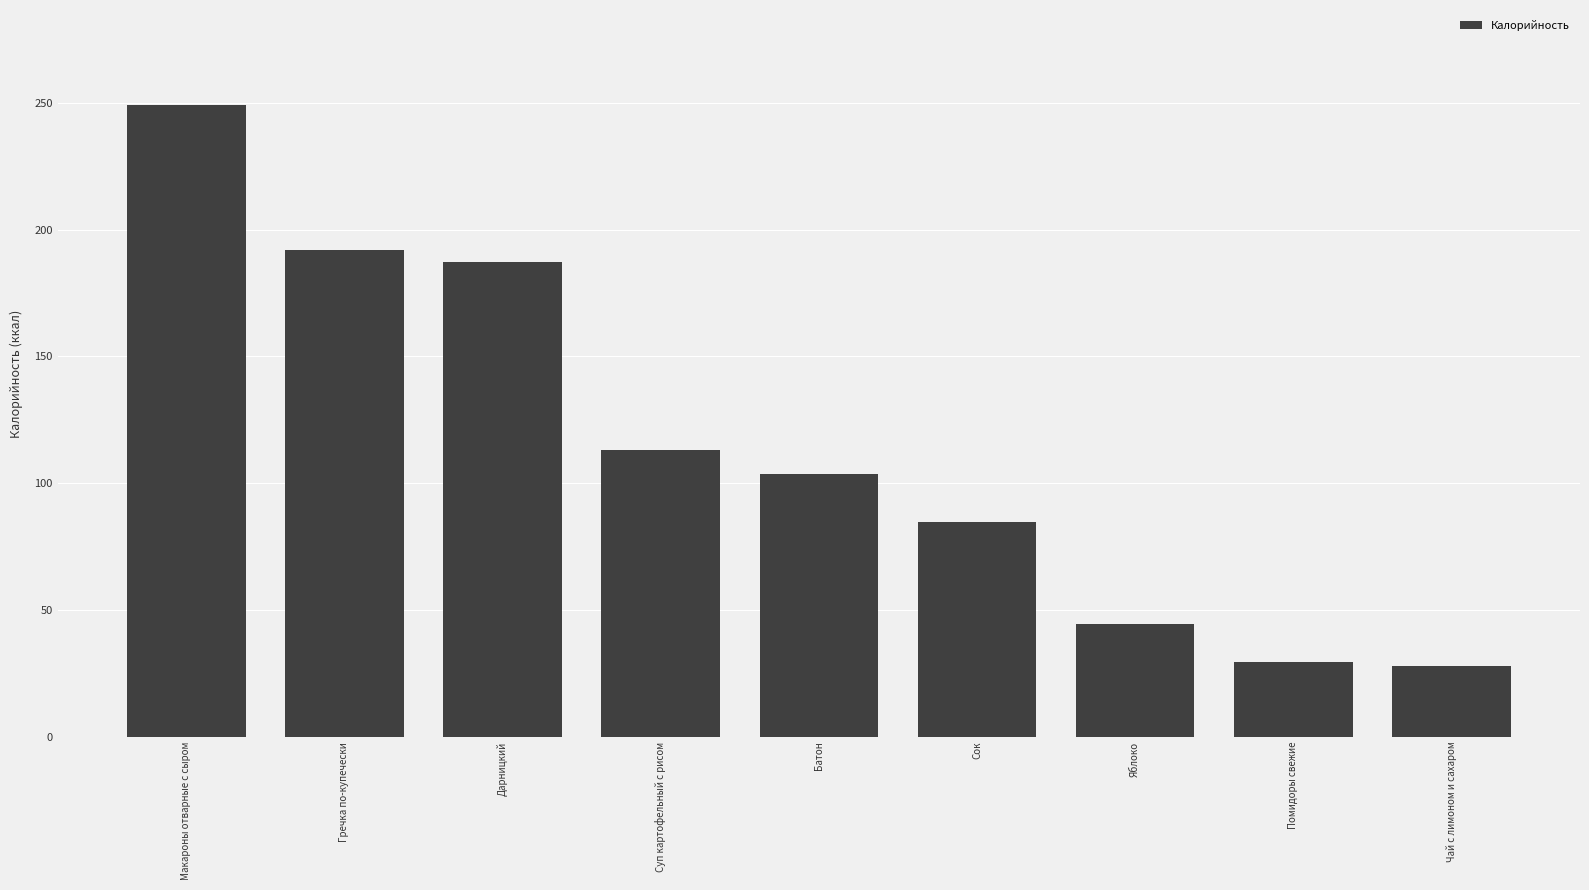

The chart shows a value of 103.7 at Батон. True or false?

True